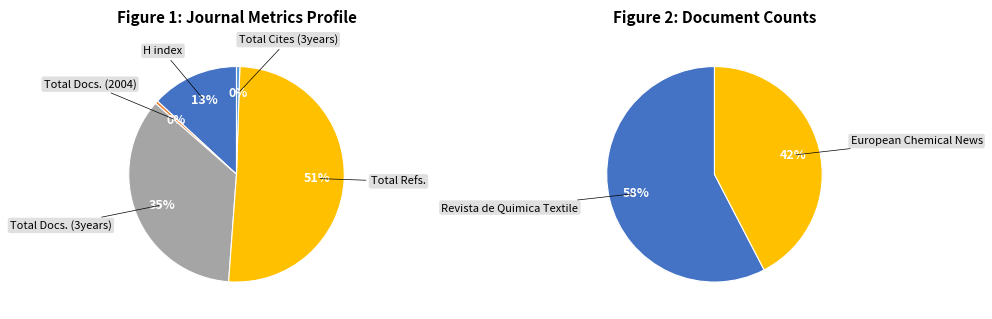

How many slices are in this pie chart?

5